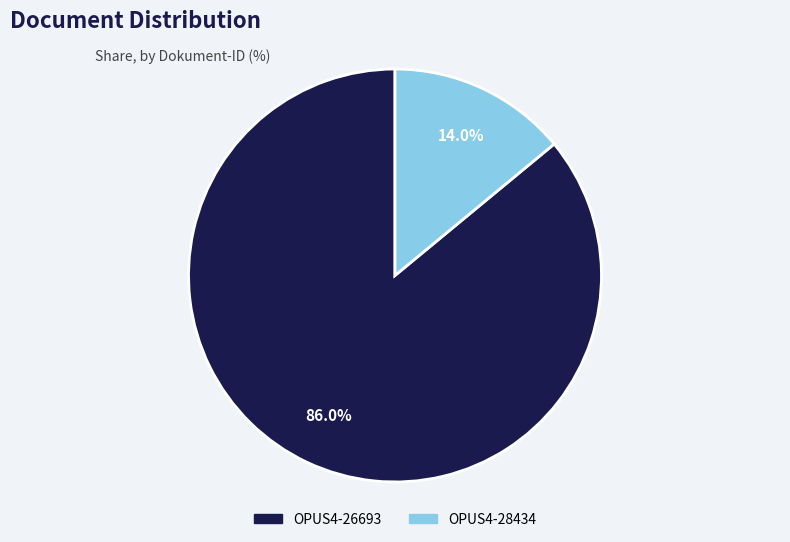

How many segments does this pie chart have?

2